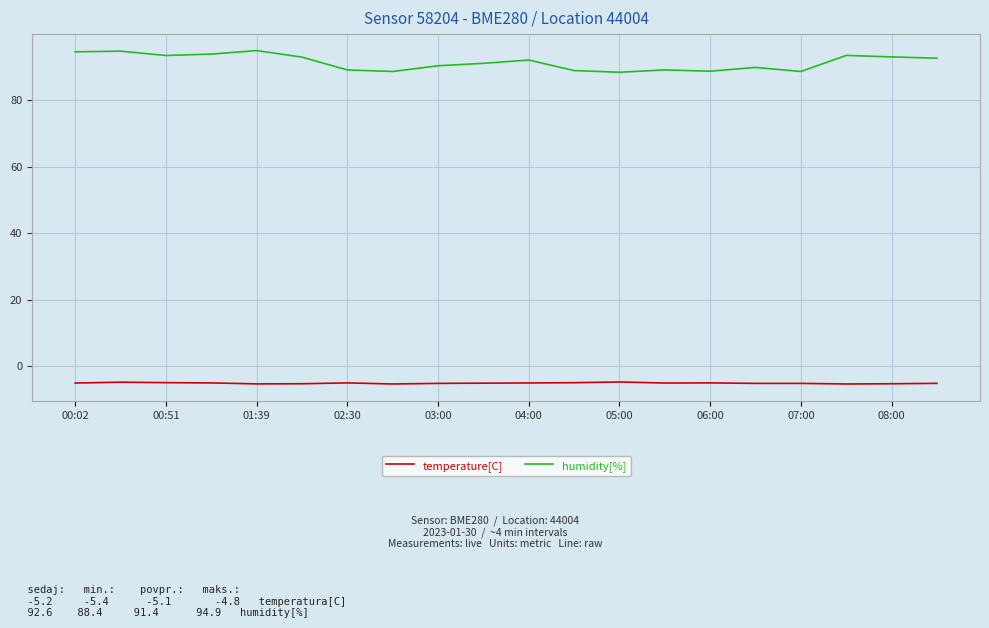

Which series has the widest spread of values?

humidity[%]